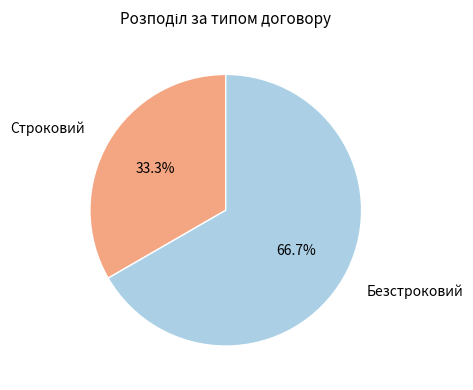

What is the ratio of the value at Строковий to the value at Безстроковий?

0.5